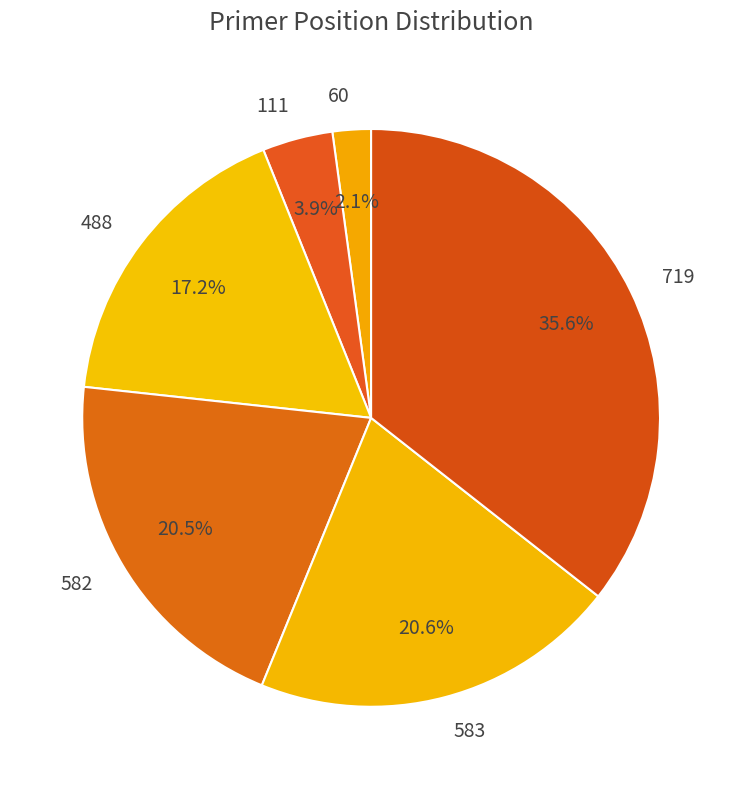

Which slice is the smallest?

60